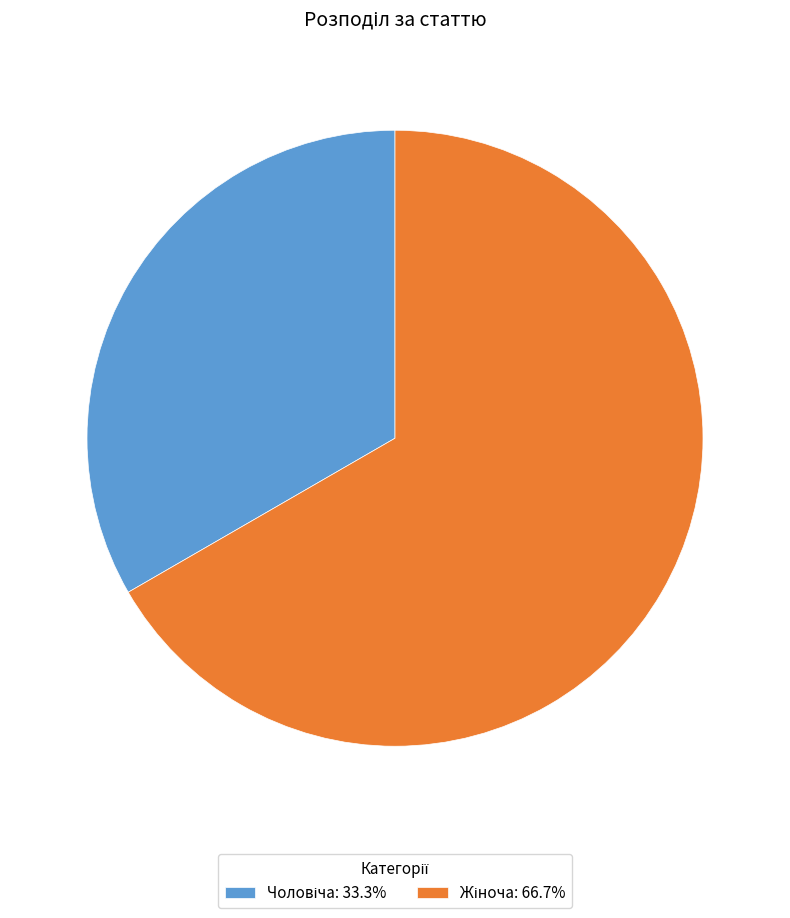

Does any single category account for the majority?

Yes